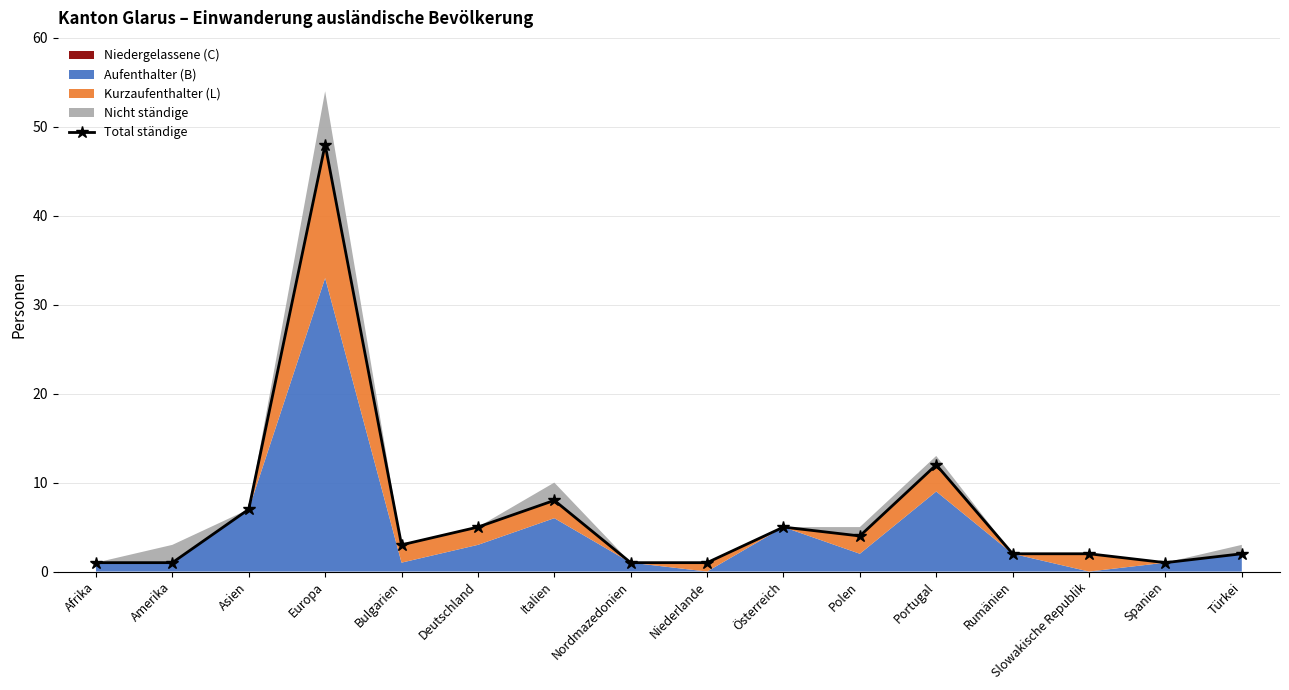

Rank the categories by value from highest to lowest.

Europa, Portugal, Italien, Asien, Deutschland, Österreich, Polen, Bulgarien, Rumänien, Slowakische Republik, Türkei, Afrika, Amerika, Nordmazedonien, Niederlande, Spanien